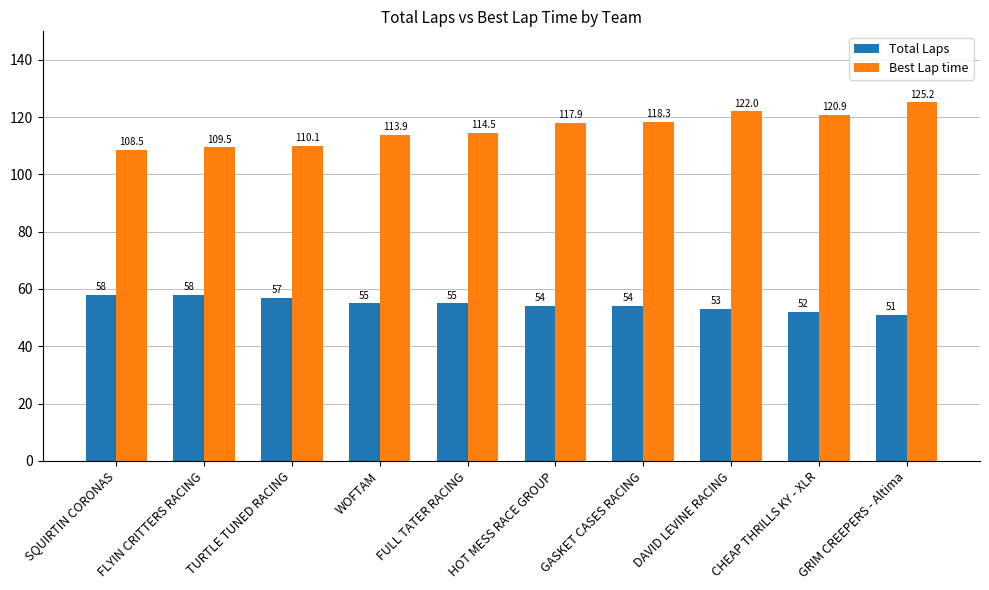

Is it true that Best Lap time equals 110.1 at TURTLE TUNED RACING?

True